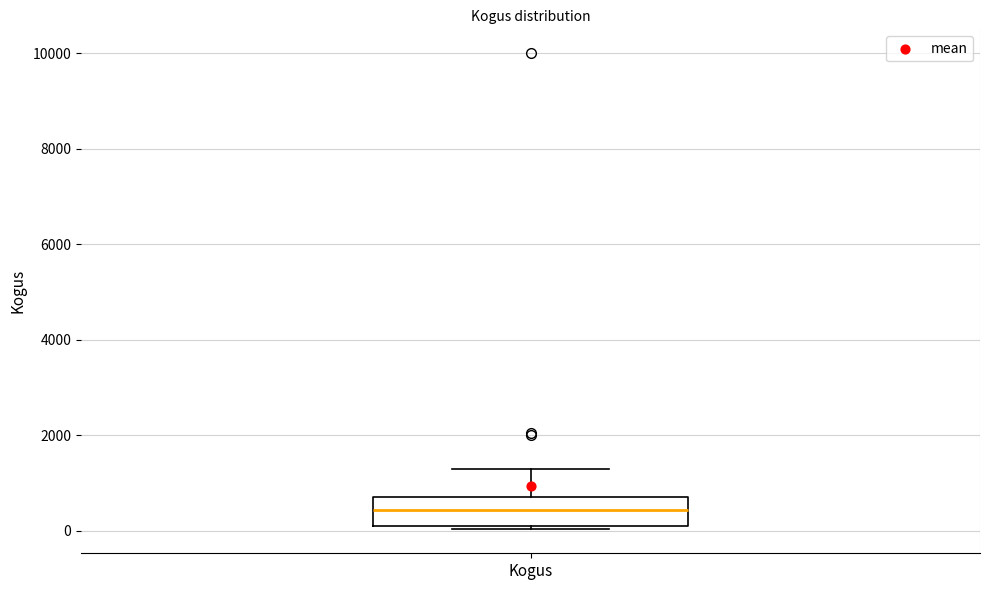

Read this box plot against the y-axis: the position of the median line, the range covered by the box, and the ends of both whiskers. The values are not printed on the chart, so give them approximately, as read against the axis.

median 400, box 200 to 800, whiskers 0 to 1400